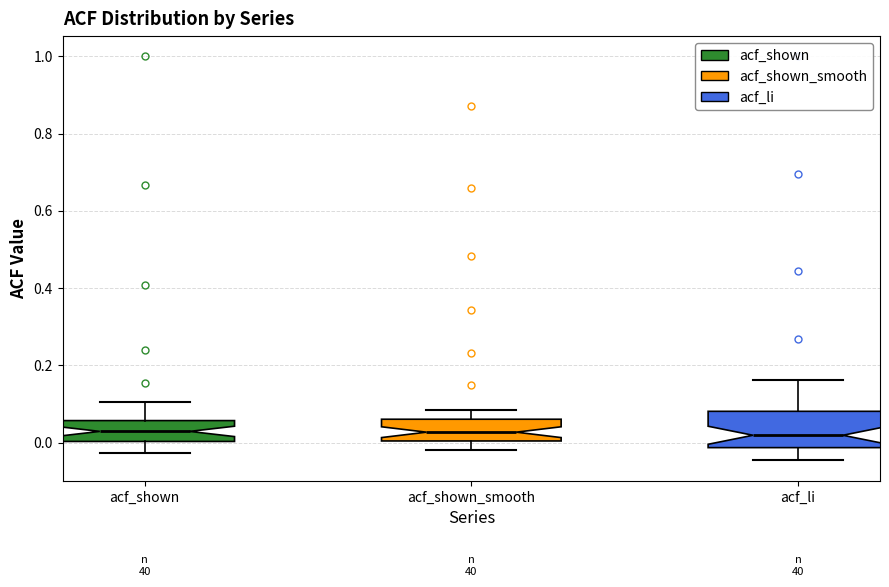

Where is the lower edge of the box for acf_li on the y-axis? The values are not printed on the chart, so give them approximately, as read against the axis.

-0.02